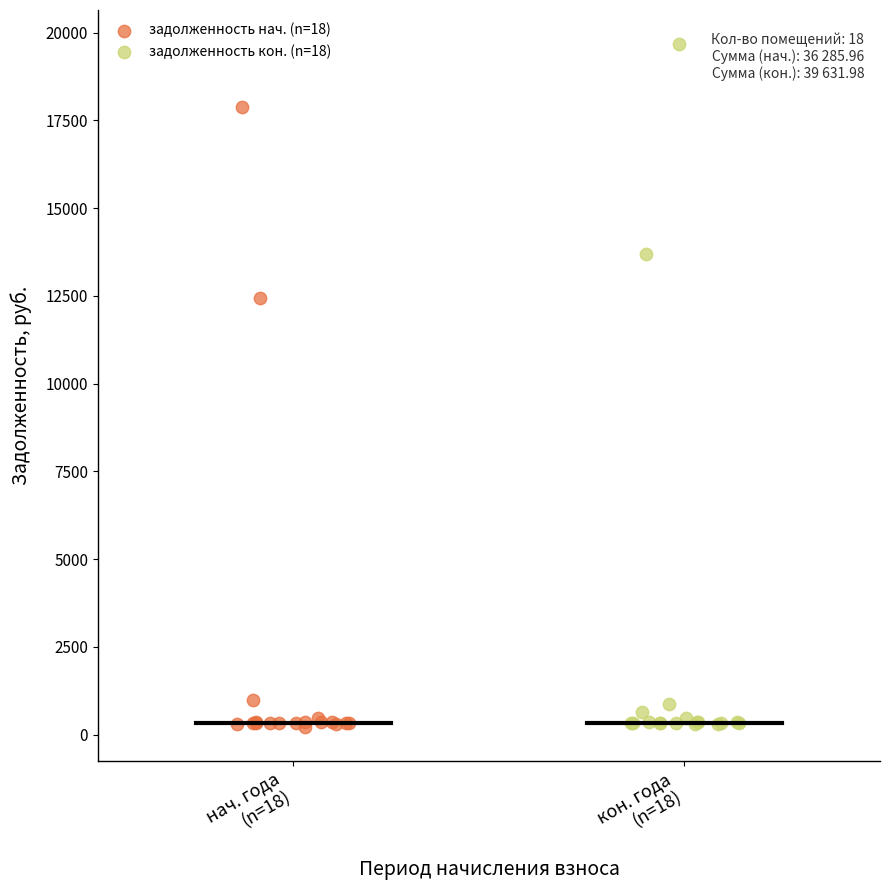

What are all the series names shown in the legend?

задолженность нач. (n=18), задолженность кон. (n=18)